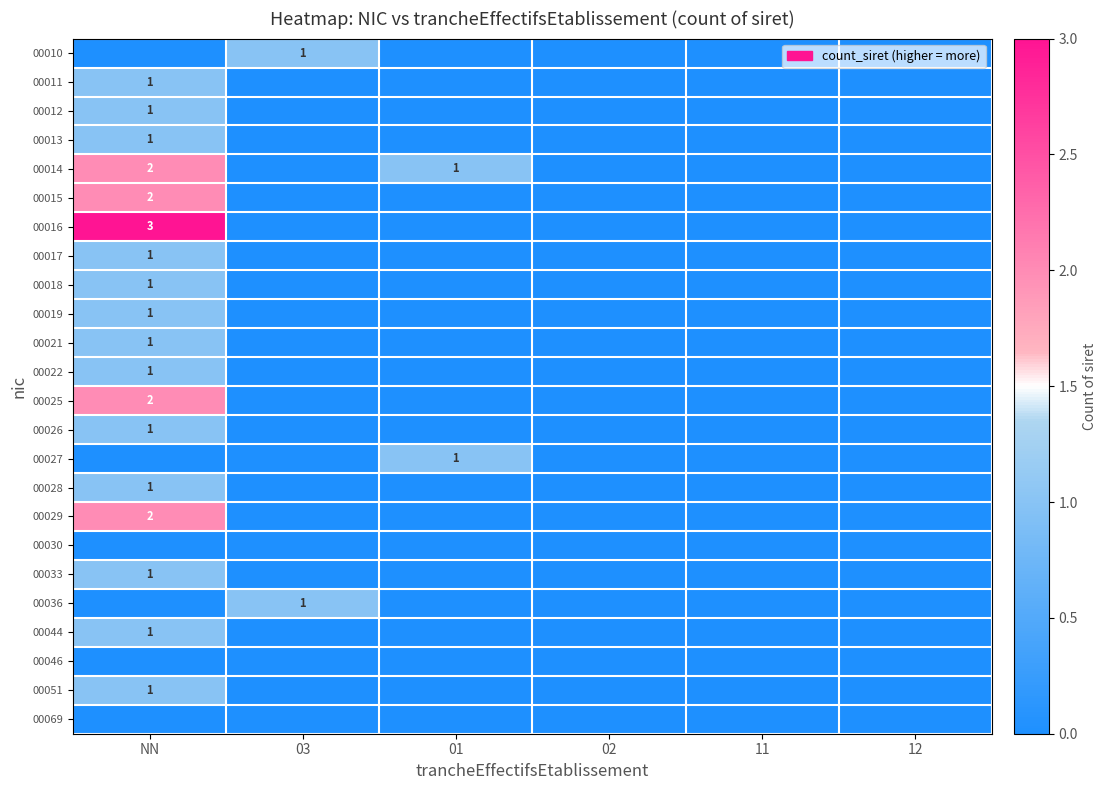

How many 00017 values are between 0 and 1?

6